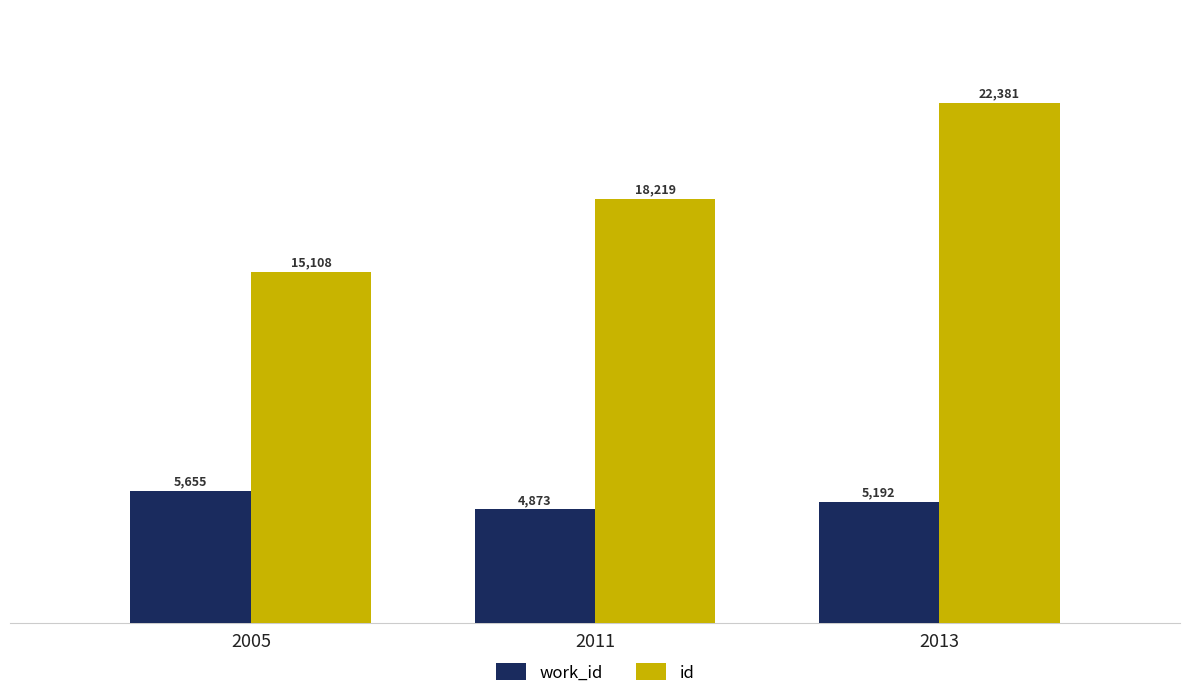

At how many categories does at least one series exceed 12987?

3